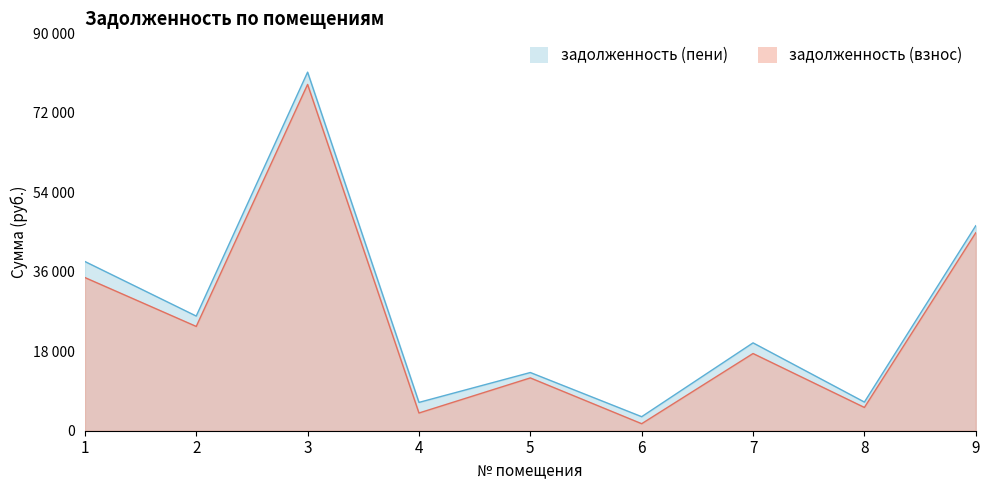

How many distinct data groups are displayed?

2